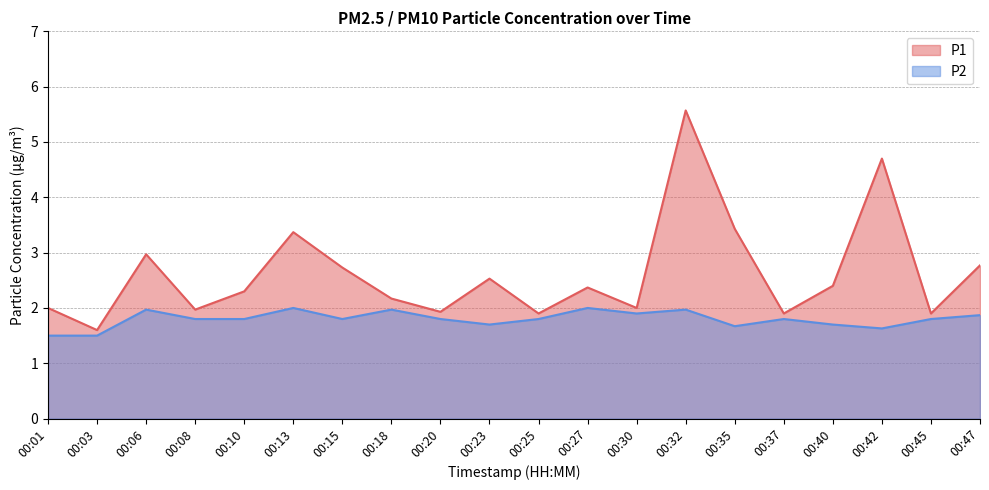

Does the chart have visible grid lines?

Yes